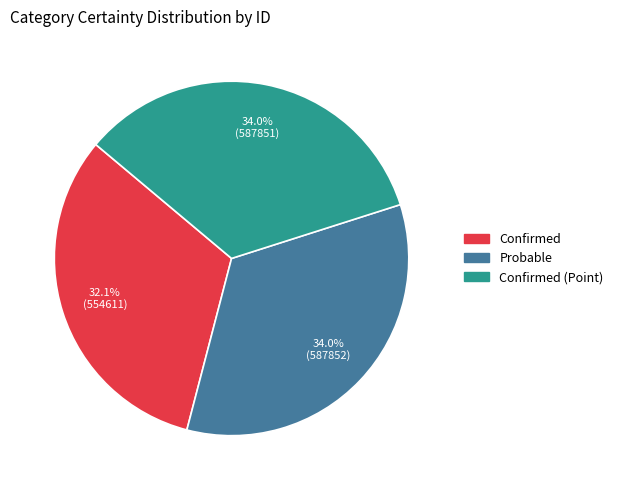

Is there any slice that represents more than half of the pie?

No